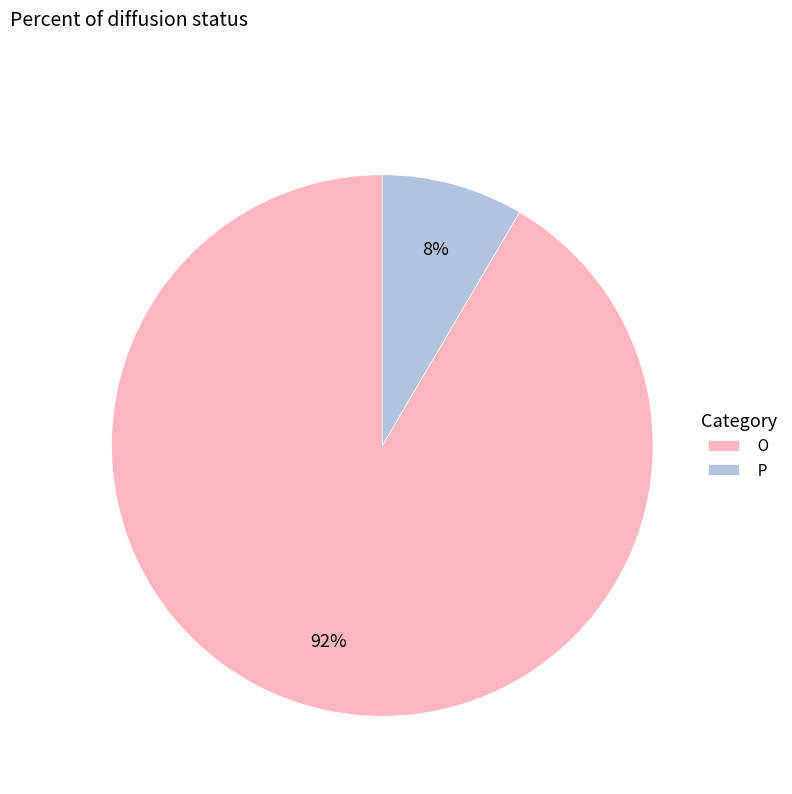

Which has a higher value, P or O?

O